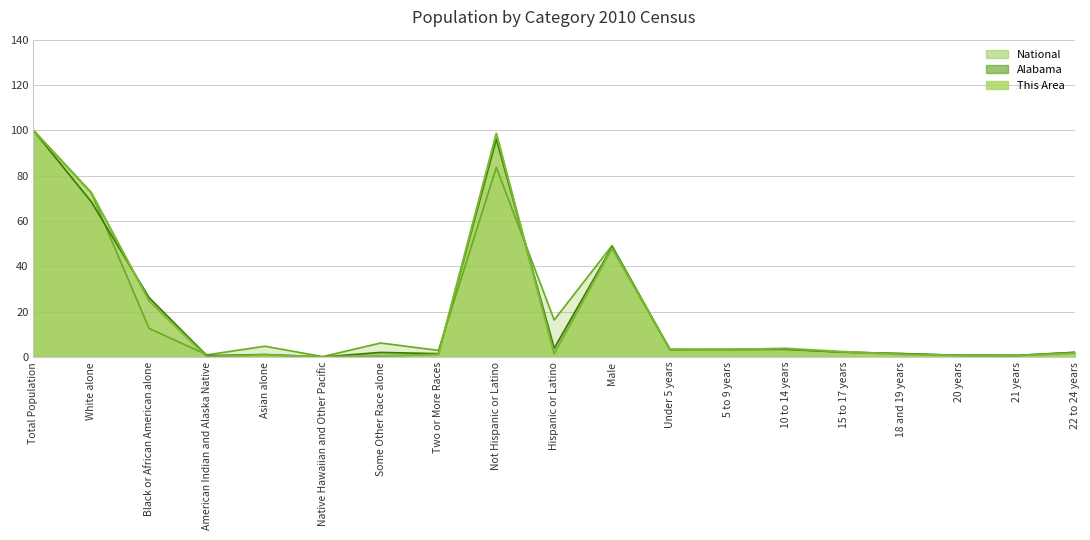

How many lines are shown in the chart?

3